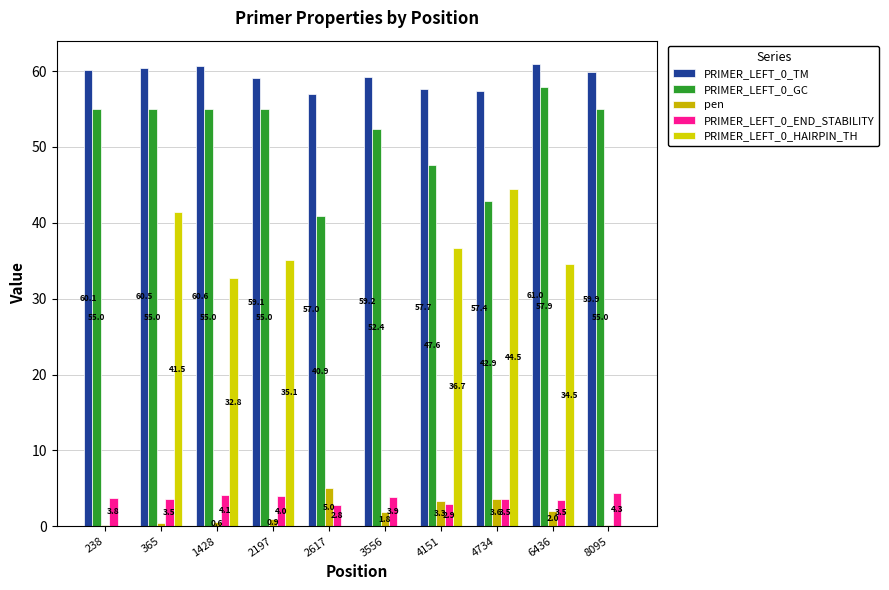

Is the value of PRIMER_LEFT_0_GC at 6436 greater than the value of PRIMER_LEFT_0_END_STABILITY at 4734?

Yes